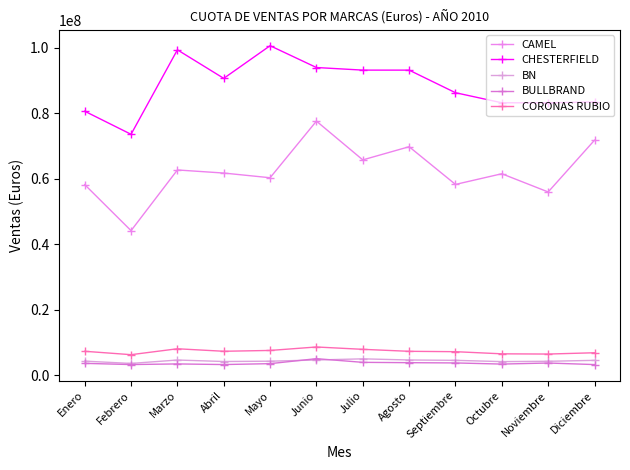

How many lines are shown in the chart?

5